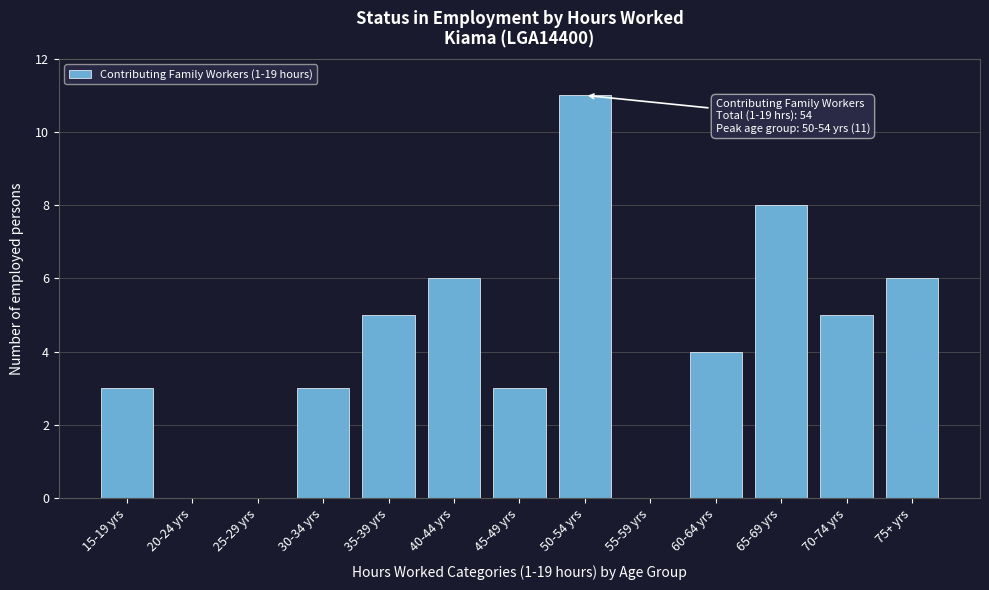

Reading right to left, extract all data points from this chart.

75+ yrs=6	70-74 yrs=5	65-69 yrs=8	60-64 yrs=4	55-59 yrs=0	50-54 yrs=11	45-49 yrs=3	40-44 yrs=6	35-39 yrs=5	30-34 yrs=3	25-29 yrs=0	20-24 yrs=0	15-19 yrs=3